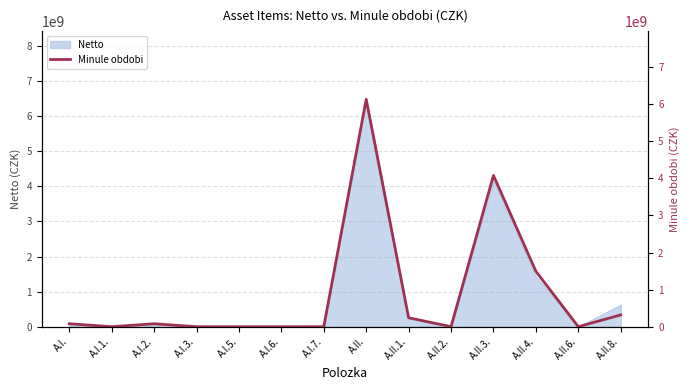

Reading left to right, what are all the values shown in this chart?

A.I.=80135279.2	A.I.1.=0.0	A.I.2.=79912958.2	A.I.3.=0.0	A.I.5.=0.0	A.I.6.=5831.0	A.I.7.=216489.9	A.II.=6131240475.5	A.II.1.=240977037.0	A.II.2.=1015038.0	A.II.3.=4078197674.8	A.II.4.=1493308574.3	A.II.6.=0.0	A.II.8.=317729341.4